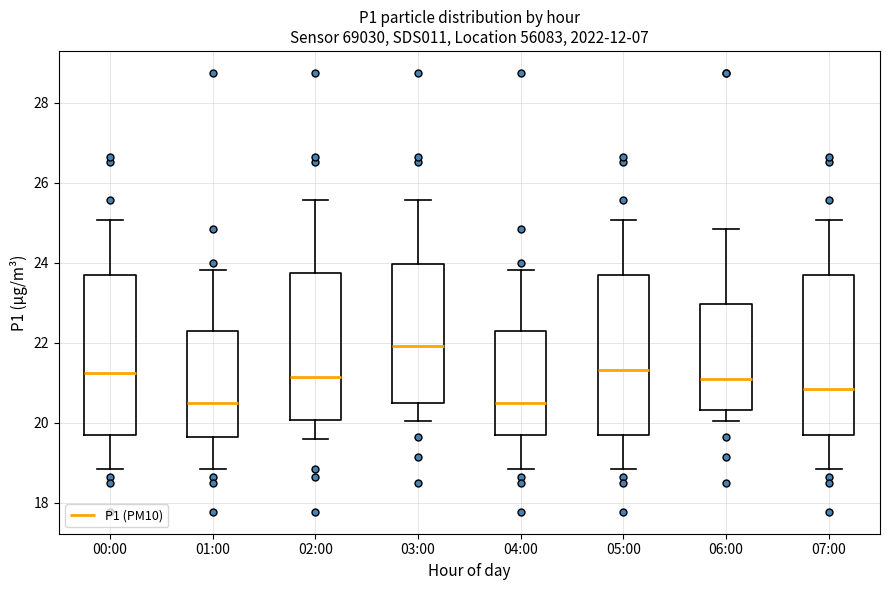

Reading left to right, transcribe this box plot: for each box, give where its median line is, the range the box spans, and where its two whiskers end, as read against the y-axis. The values are not printed on the chart, so give them approximately, as read against the axis.

00:00: median 21.2, box 19.6 to 23.6, whiskers 18.8 to 25.0
01:00: median 20.4, box 19.6 to 22.2, whiskers 18.8 to 23.8
02:00: median 21.2, box 20.0 to 23.8, whiskers 19.6 to 25.6
03:00: median 22.0, box 20.4 to 24.0, whiskers 20.0 to 25.6
04:00: median 20.4, box 19.6 to 22.2, whiskers 18.8 to 23.8
05:00: median 21.4, box 19.6 to 23.6, whiskers 18.8 to 25.0
06:00: median 21.0, box 20.4 to 23.0, whiskers 20.0 to 24.8
07:00: median 20.8, box 19.6 to 23.6, whiskers 18.8 to 25.0